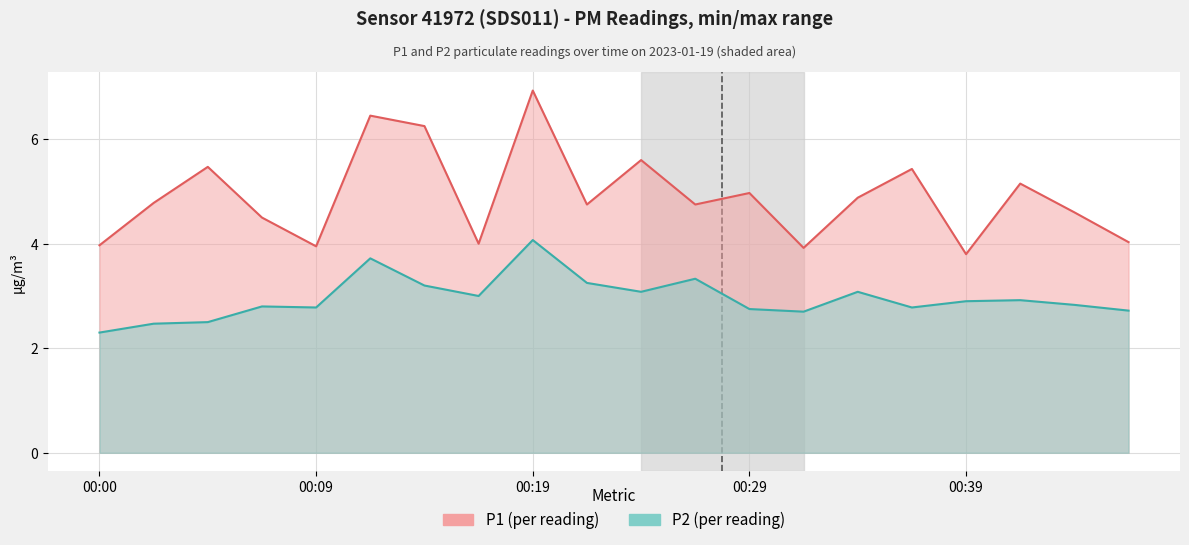

How many distinct data groups are displayed?

2